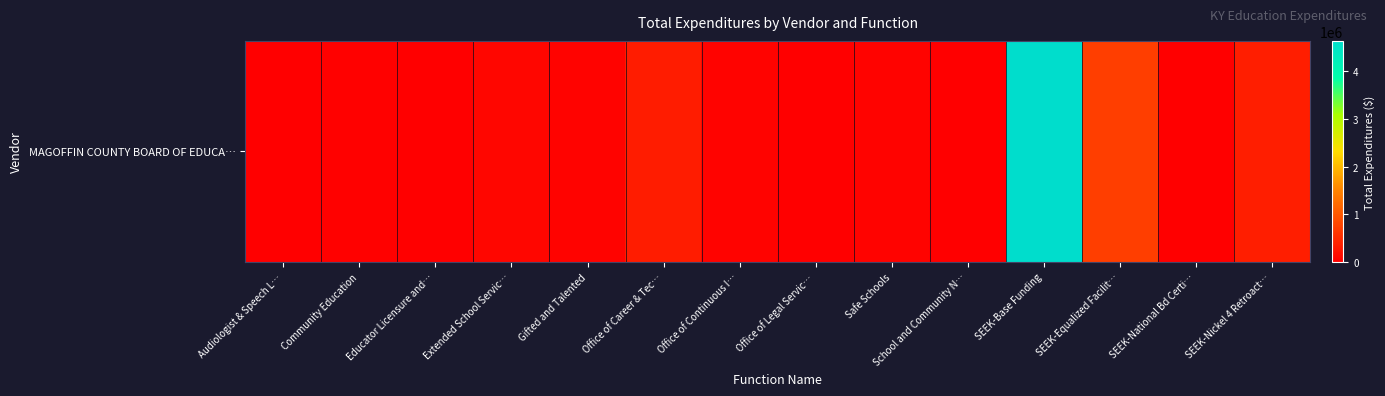

The value at SEEK-Equalized Facilit… is 718054.0. True or false?

True